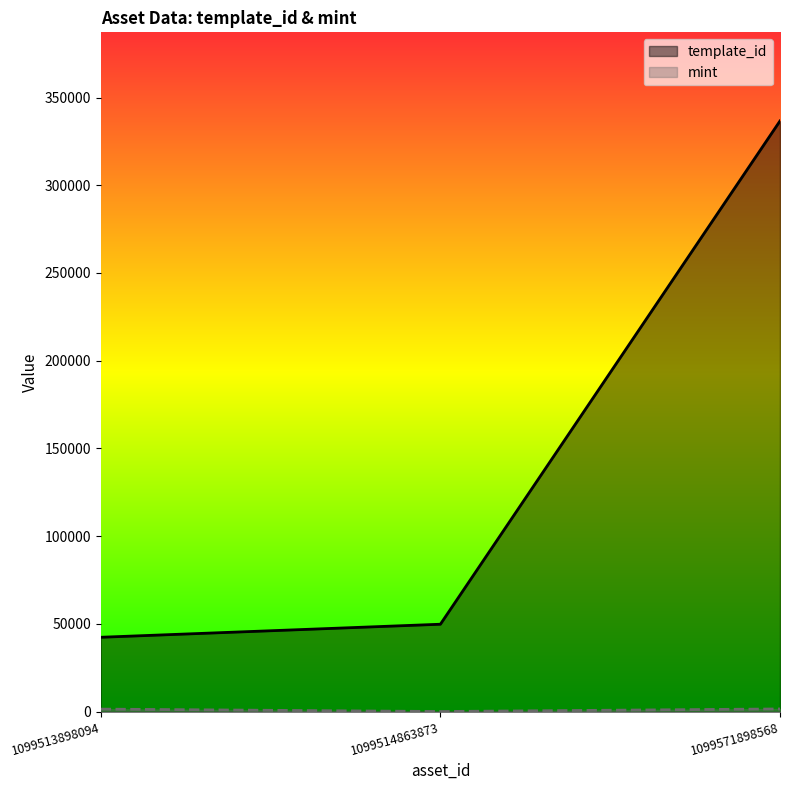

Count the number of data series in this chart.

2